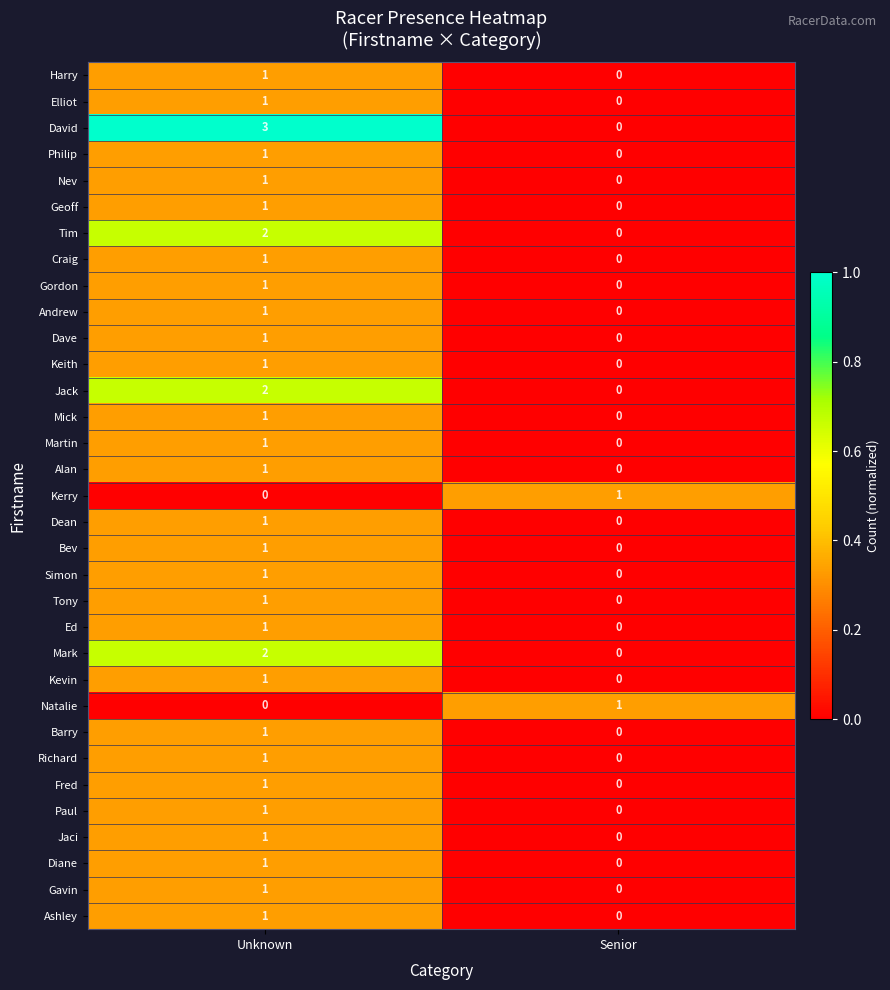

True or false: Tony has a value of 1 at Unknown.

True